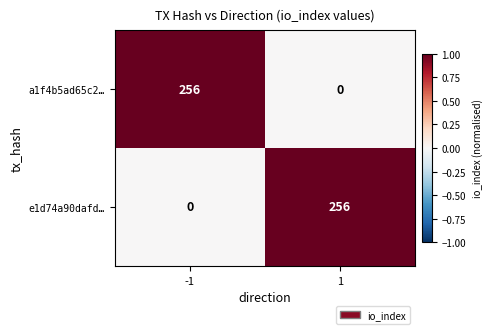

Reading right to left, extract all data points from this chart.

a1f4b5ad65c2…: 0	256
e1d74a90dafd…: 256	0